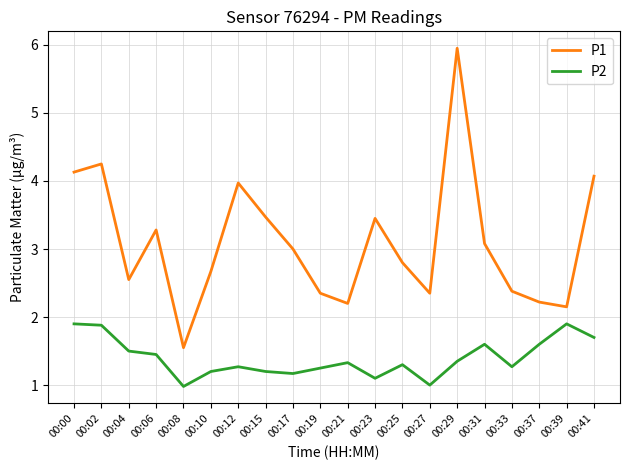

How many interior local valleys does the P1 series have?

5